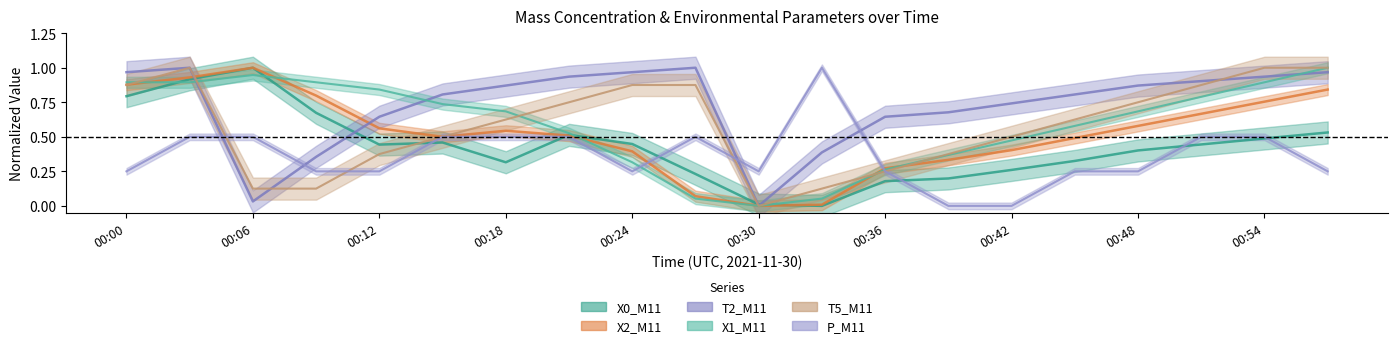

Does the chart display data point markers on the line(s)?

No